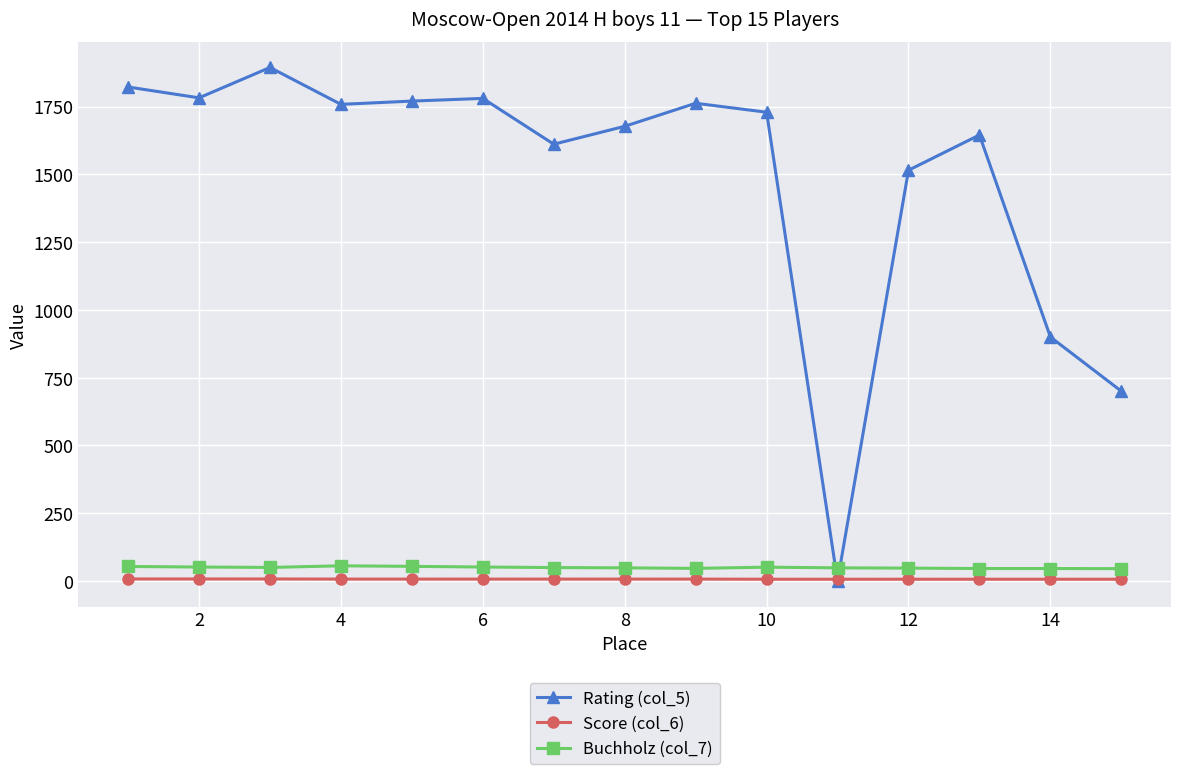

Which series has the largest total across all categories?

Rating (col_5)